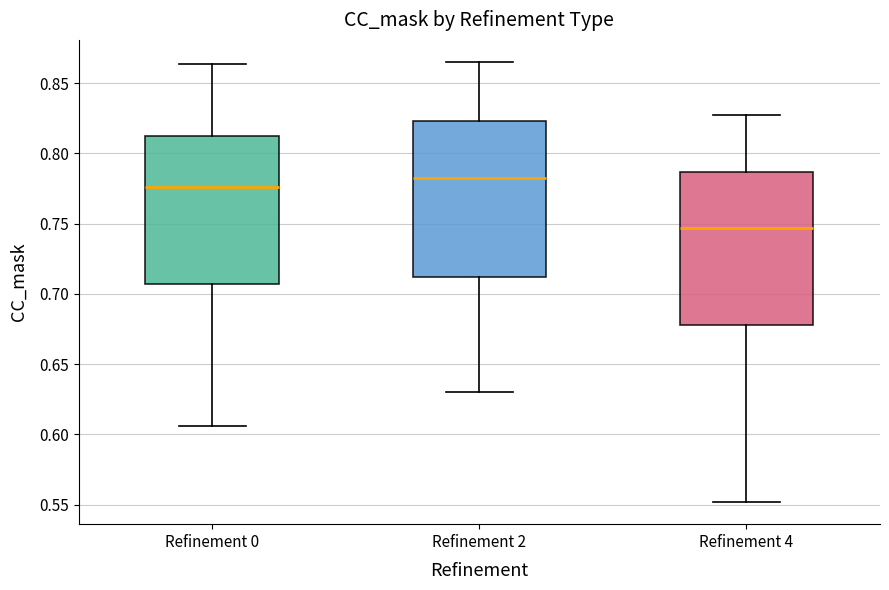

Reading left to right, read every box against the y-axis: the position of its median line, the range the box covers, and the ends of its whiskers. The values are not printed on the chart, so give them approximately, as read against the axis.

Refinement 0: median 0.775, box 0.705 to 0.810, whiskers 0.605 to 0.865
Refinement 2: median 0.785, box 0.710 to 0.825, whiskers 0.630 to 0.865
Refinement 4: median 0.745, box 0.680 to 0.785, whiskers 0.550 to 0.825